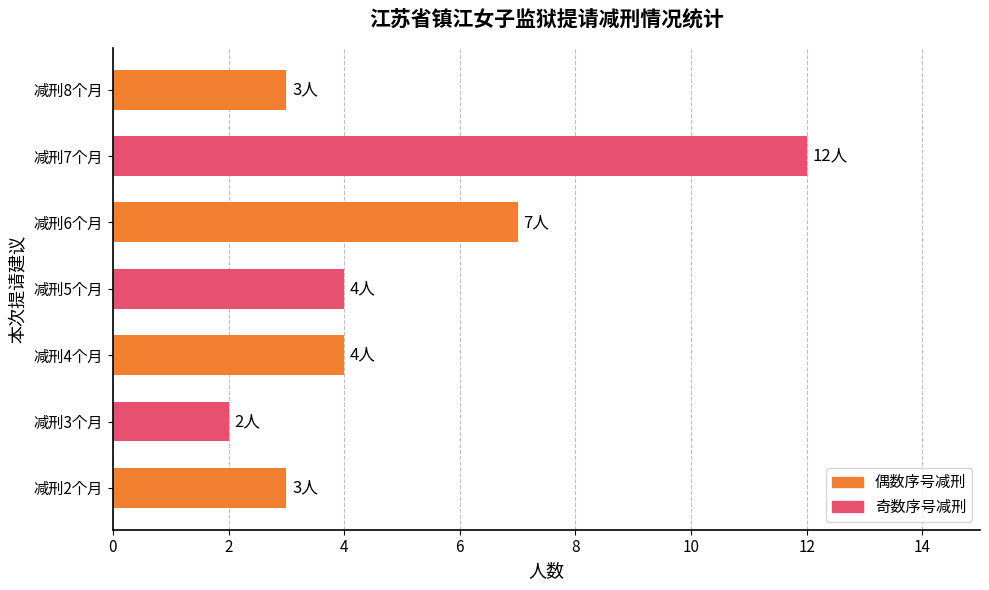

What is the change in value from 减刑3个月 to 减刑5个月?

+2